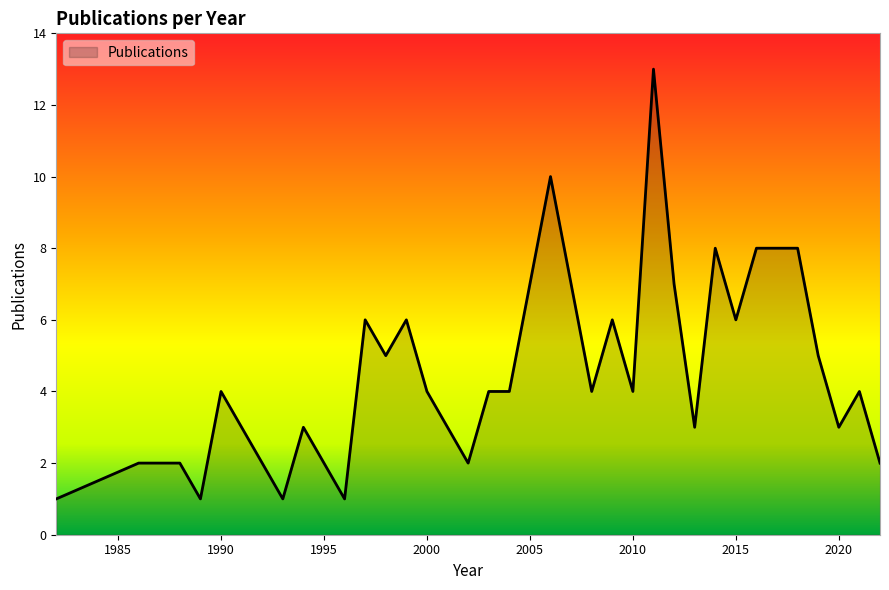

What is the maximum value shown in the chart?

13